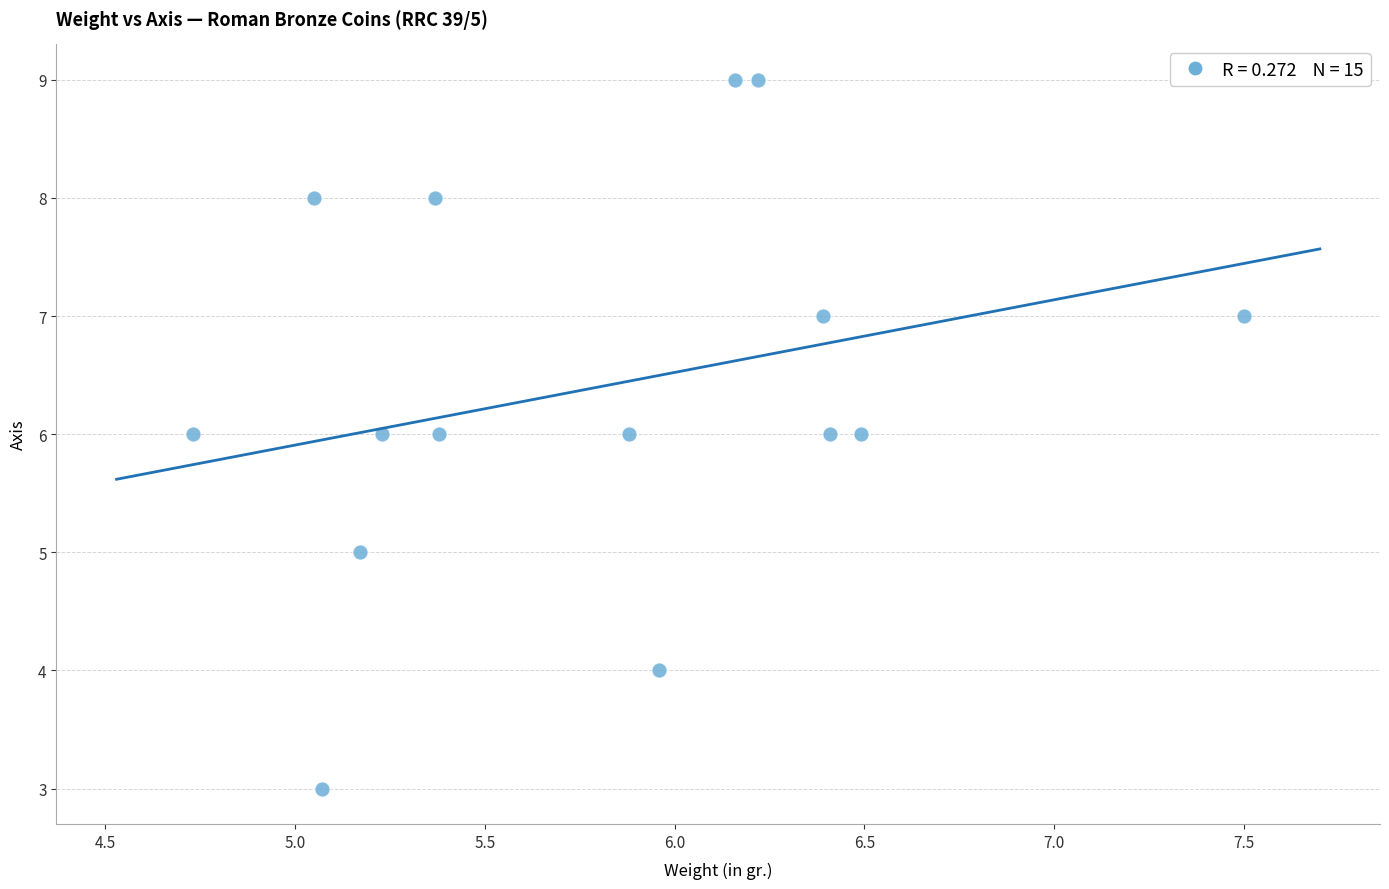

What is the range of Y values (max minus min)?

6